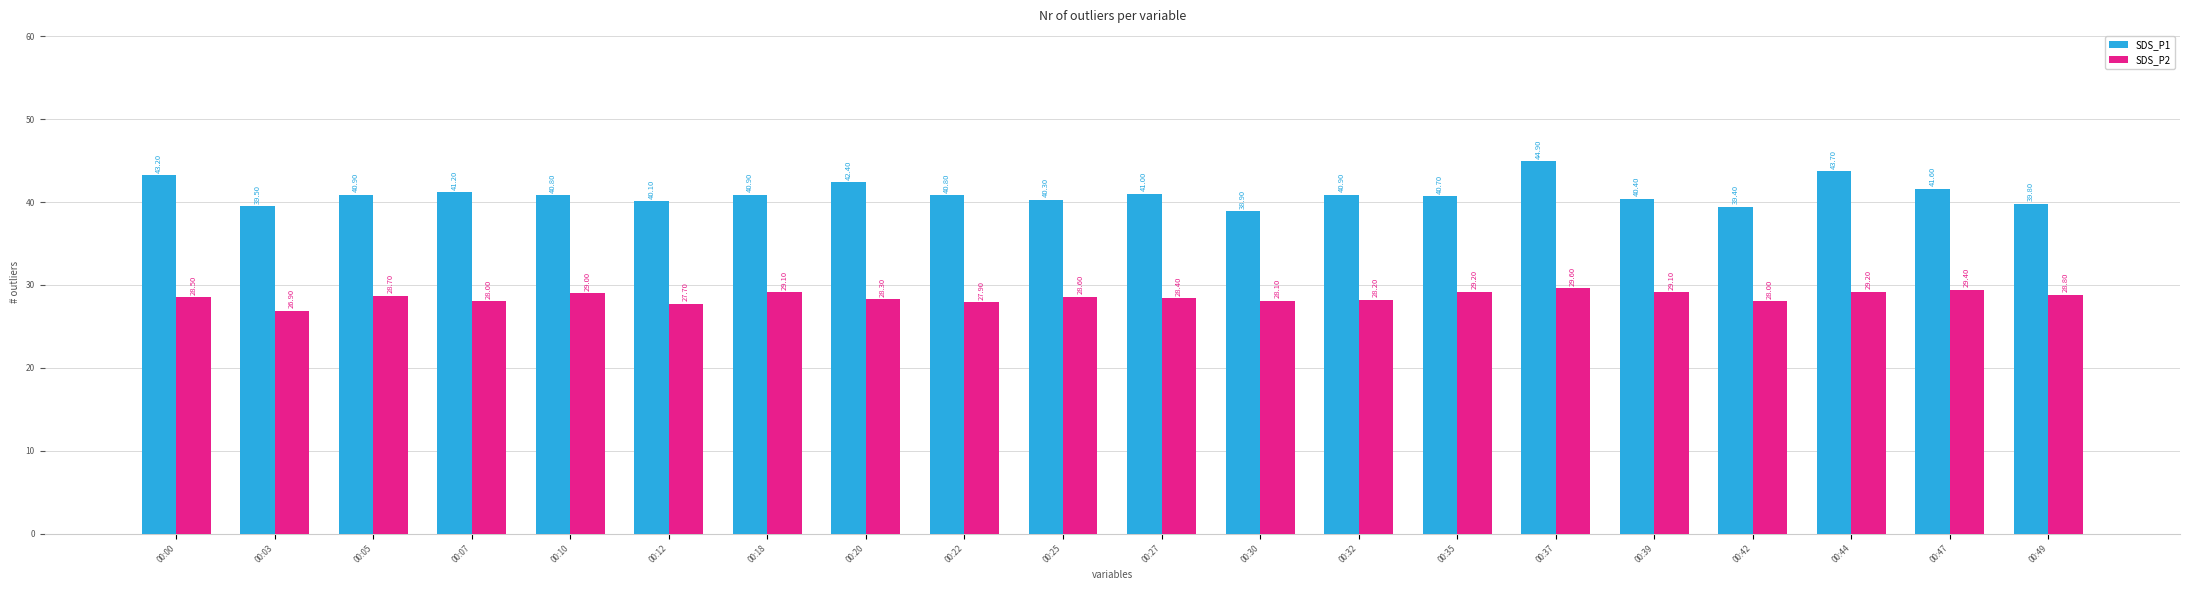

What is the value of the SDS_P2 bar at the 9th from the left?

27.9